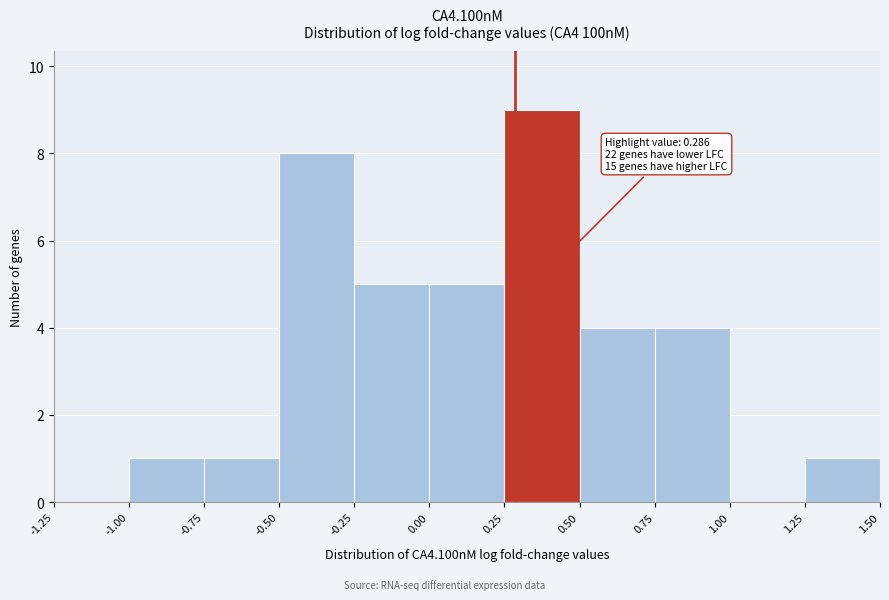

Over which range of the x-axis is the bar tallest?

0.25 to 0.50